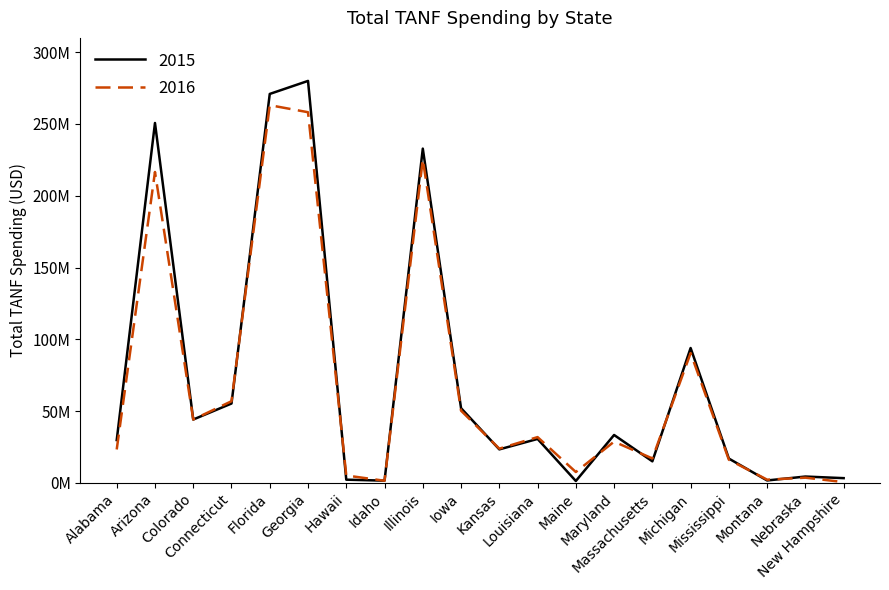

Reading left to right, transcribe all the data shown in this chart.

2015: 29767094	250708918	44075674	55228981	270946065	280016404	2156668	1476554	232845603	51987121	23265856	30547038	1236659	33302354	14941258	93908031	16847326	1613829	4336923	3226683
2016: 23217143	216556353	44081020	56825733	263112169	258207060	5075966	1402206	225358944	50229077	23769129	31822980	7501351	28662958	16945126	90386195	16067509	2163526	3549135	484266